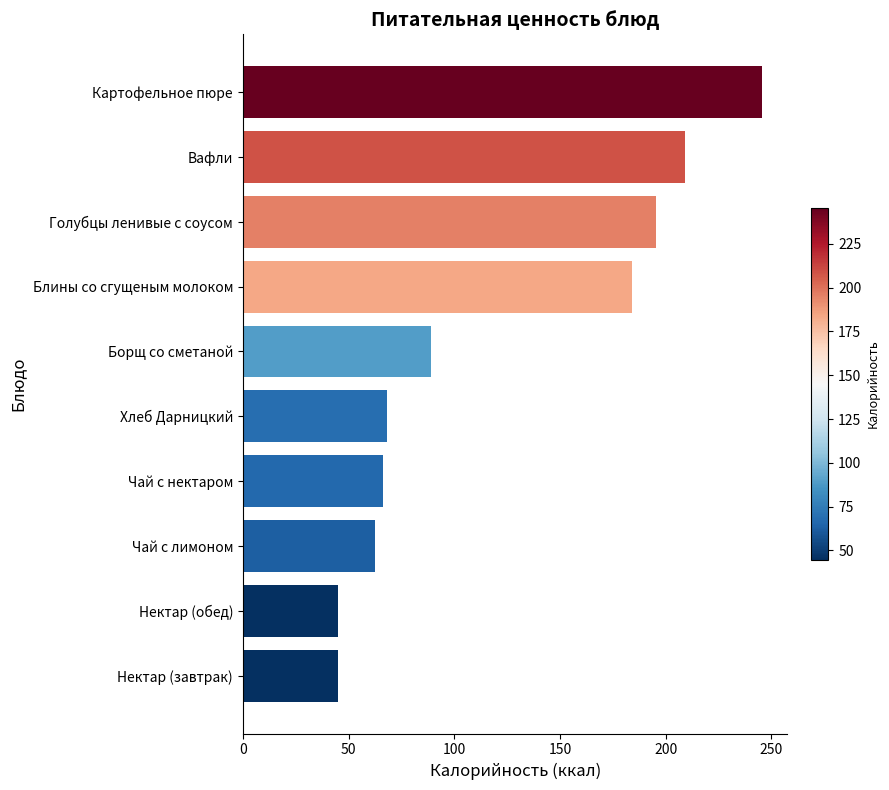

Reading bottom to top, what are all the values shown in this chart?

Нектар (завтрак)=44.8	Нектар (обед)=44.8	Чай с лимоном=62.6	Чай с нектаром=66.2	Хлеб Дарницкий=68.4	Борщ со сметаной=88.9	Блины со сгущеным молоком=184.0	Голубцы ленивые с соусом=195.6	Вафли=209.0	Картофельное пюре=245.3